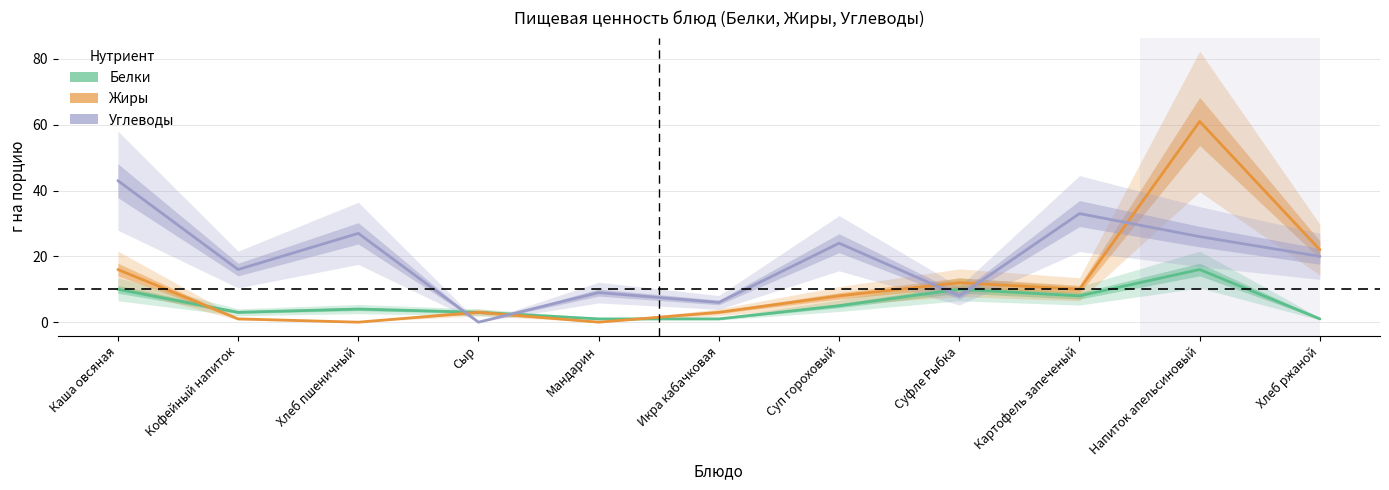

Which series has the widest spread of values?

Жиры